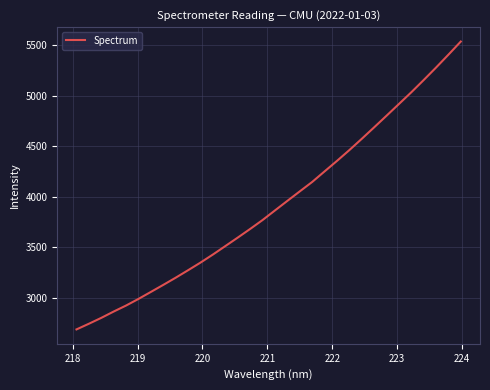

Does the chart display data point markers on the line(s)?

No